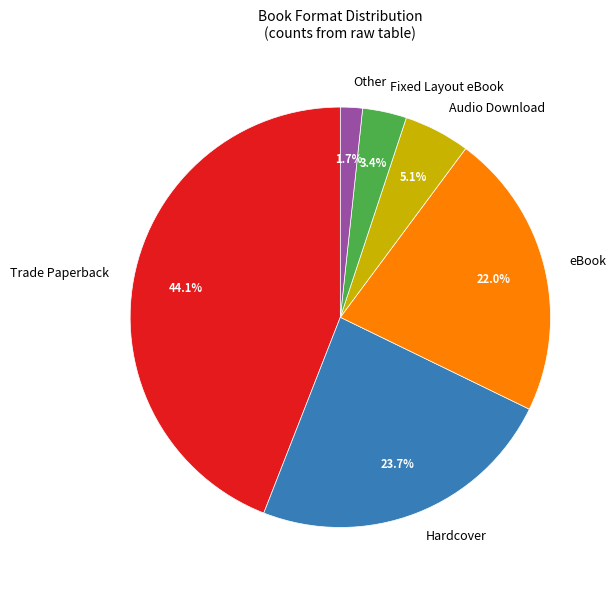

What percentage is NOT represented by Hardcover?

76.3%